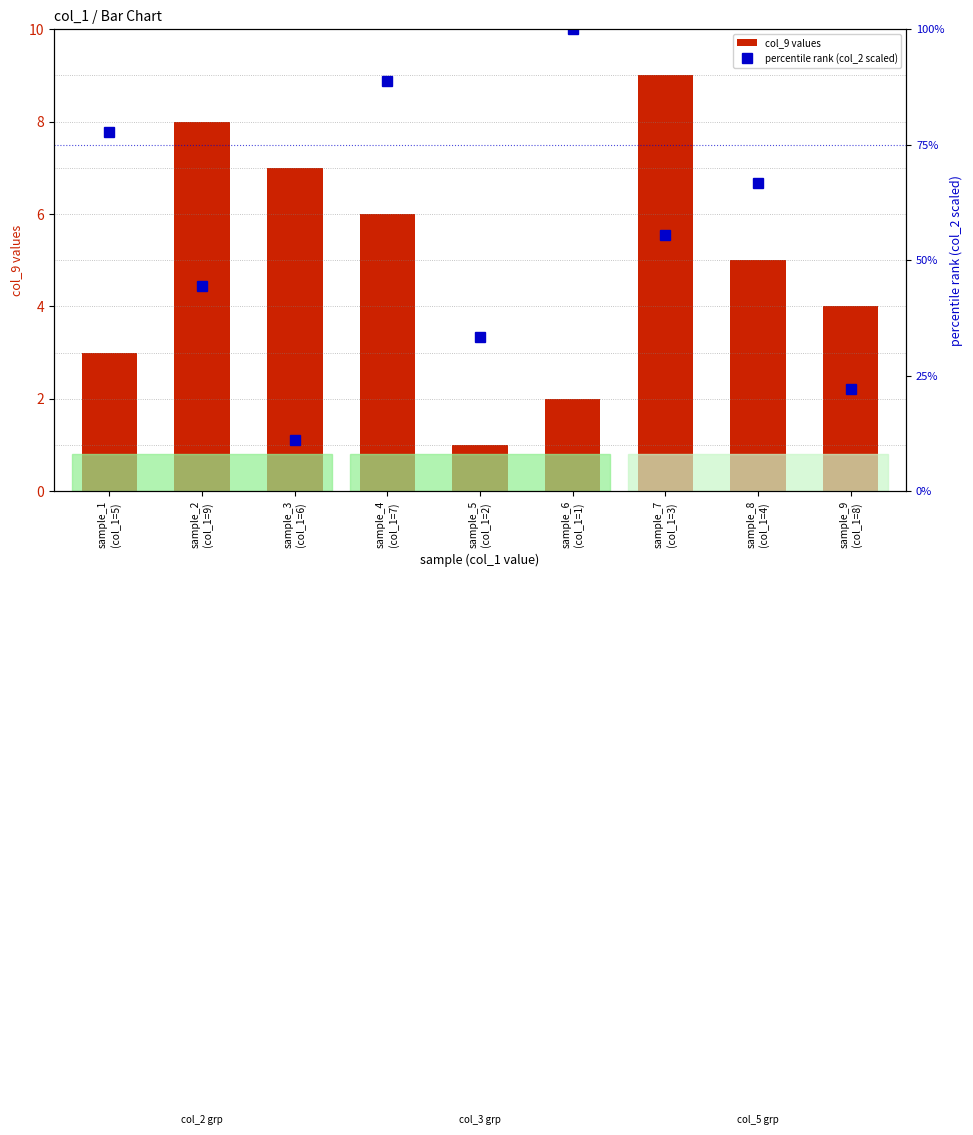

Is it true that percentile rank (col_2 scaled) equals 37.8 at sample_1
(col_1=5)?

False